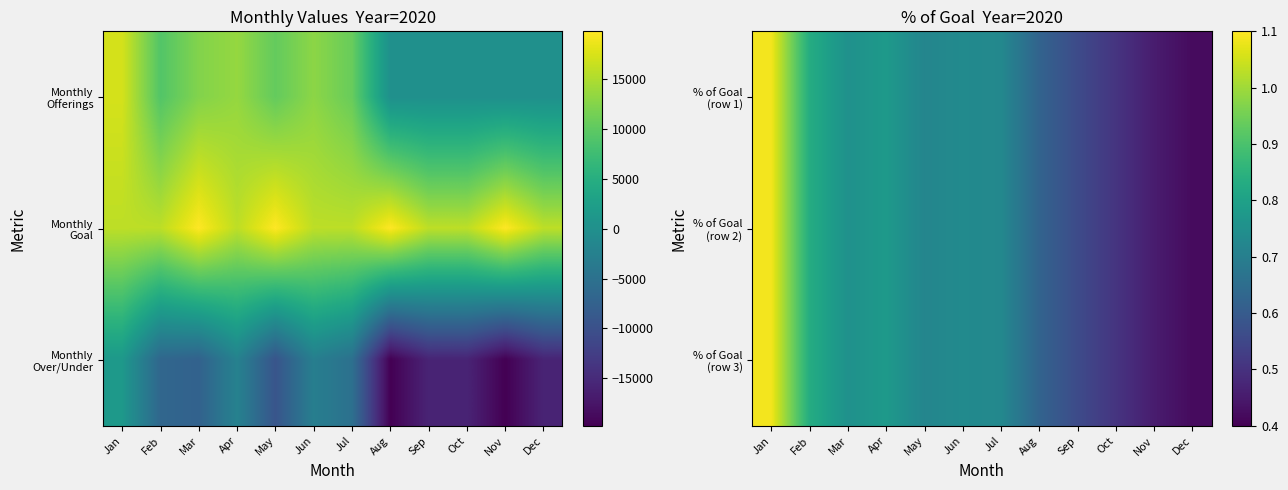

At how many categories does at least one series exceed 0?

12